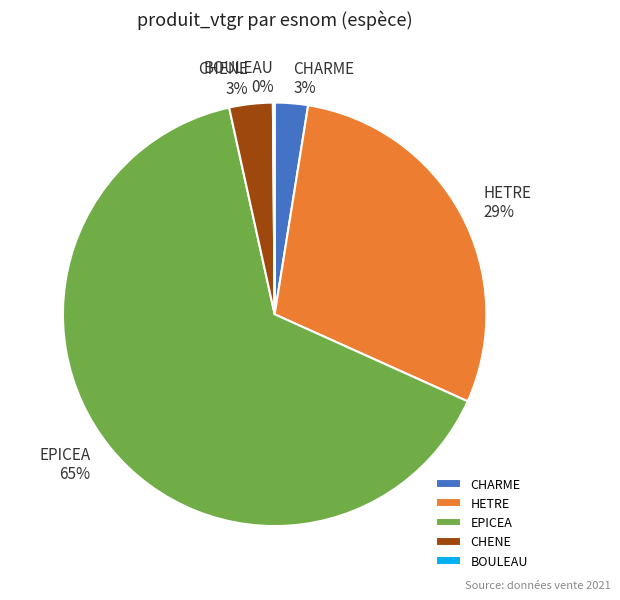

Which has a higher value, EPICEA or HETRE?

EPICEA